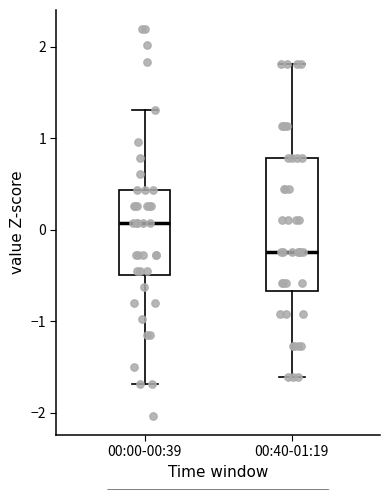

Reading left to right, transcribe this box plot: for each box, give where its median line is, the range the box spans, and where its two whiskers end, as read against the y-axis. The values are not printed on the chart, so give them approximately, as read against the axis.

00:00-00:39: median 0.1, box -0.5 to 0.4, whiskers -1.7 to 1.3
00:40-01:19: median -0.2, box -0.7 to 0.8, whiskers -1.6 to 1.8